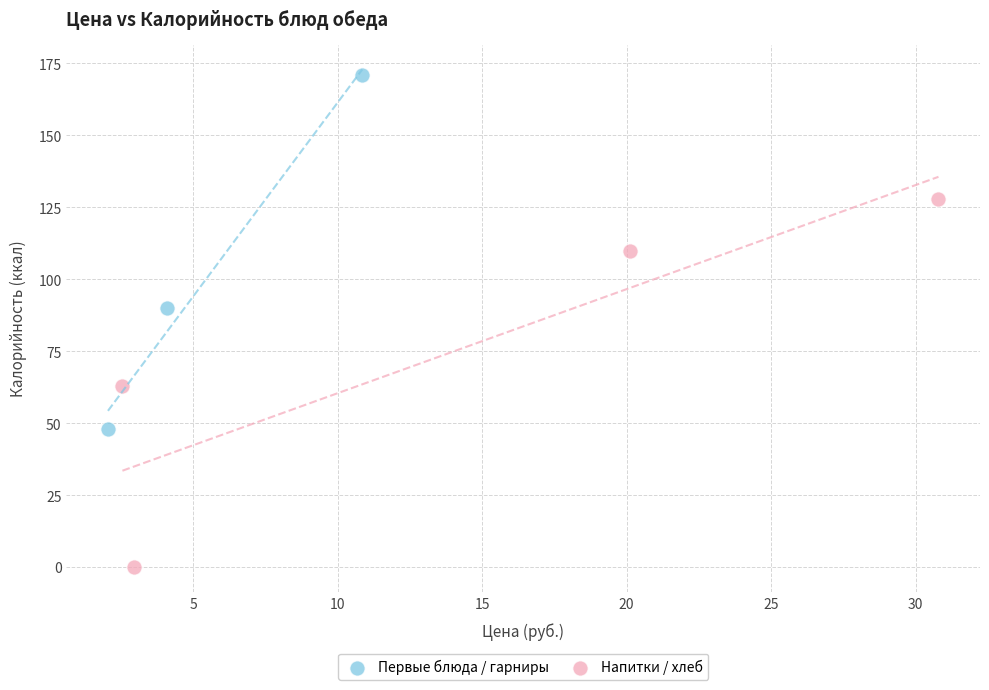

Which series contains the lowest Y value?

Напитки / хлеб